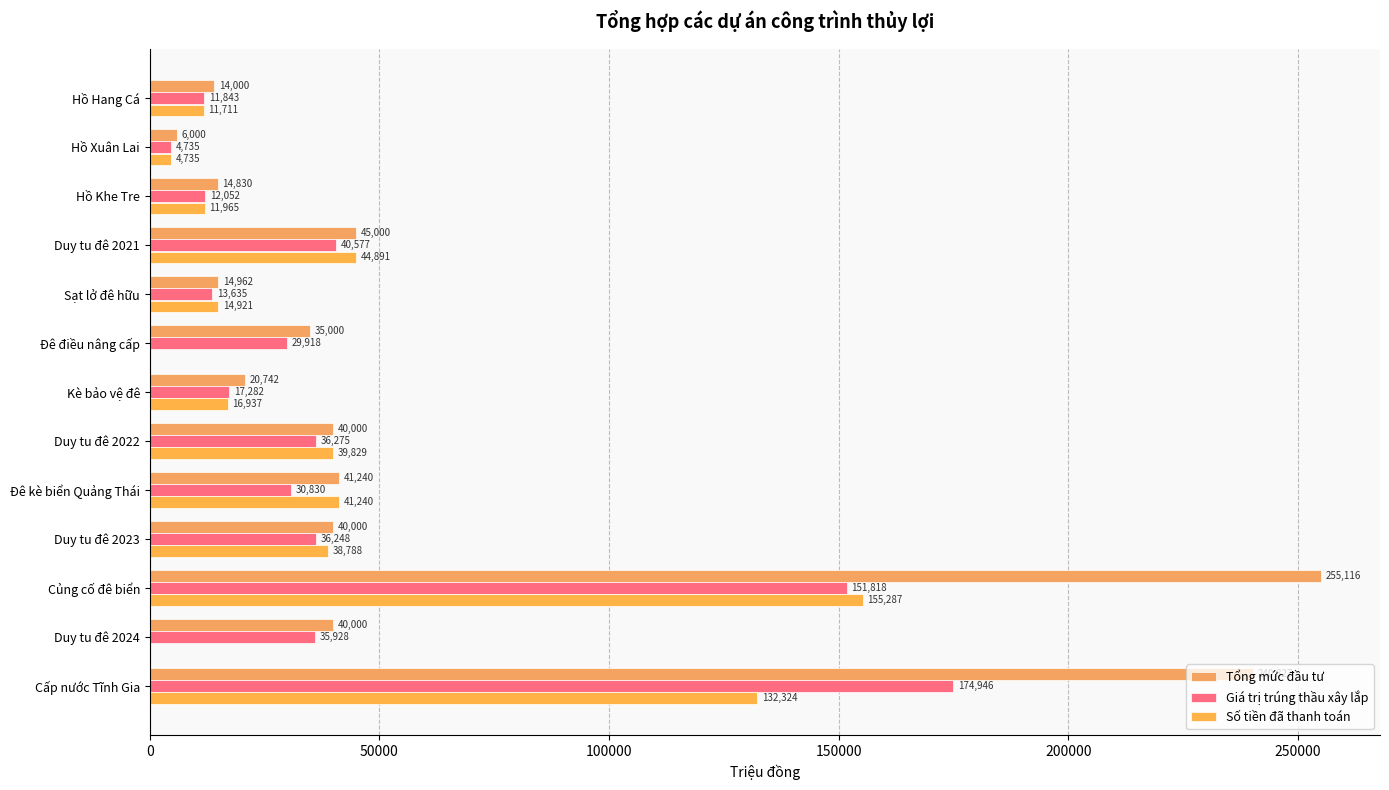

Count the number of data series in this chart.

3